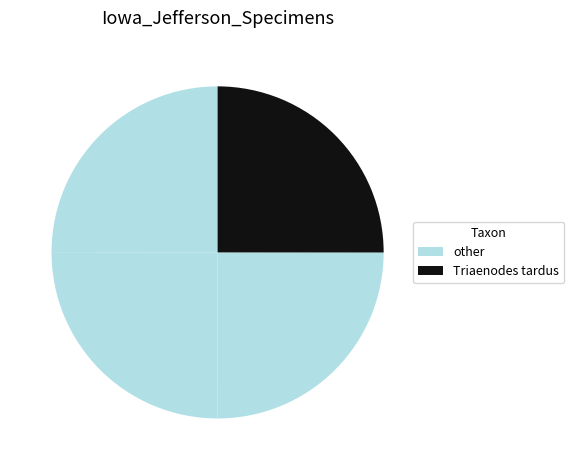

How many slices are in this pie chart?

4